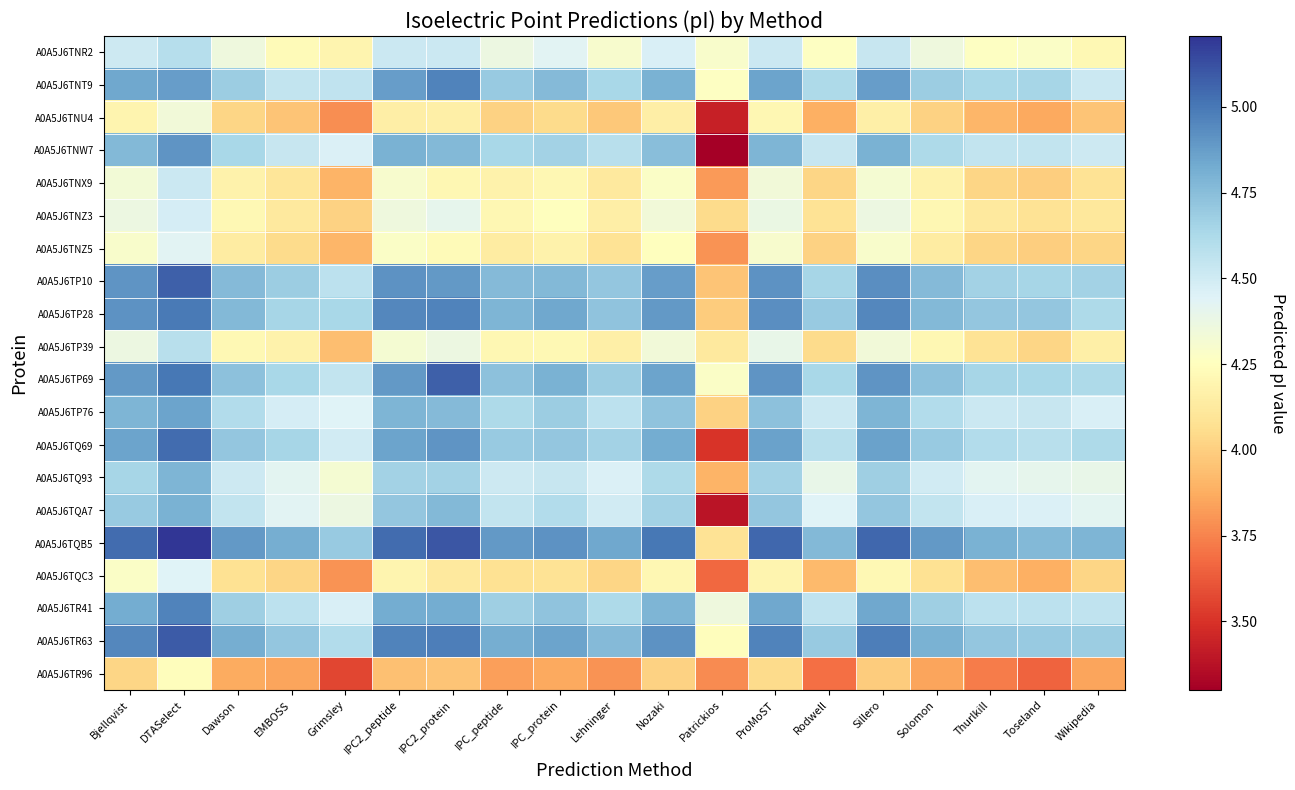

Which category has the highest value across all series?

DTASelect